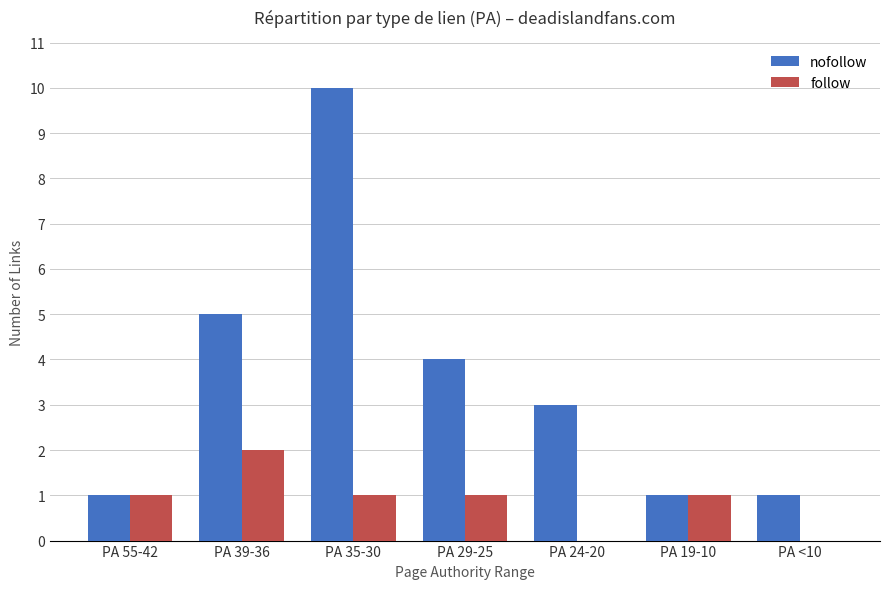

Count the number of categories in the chart.

7